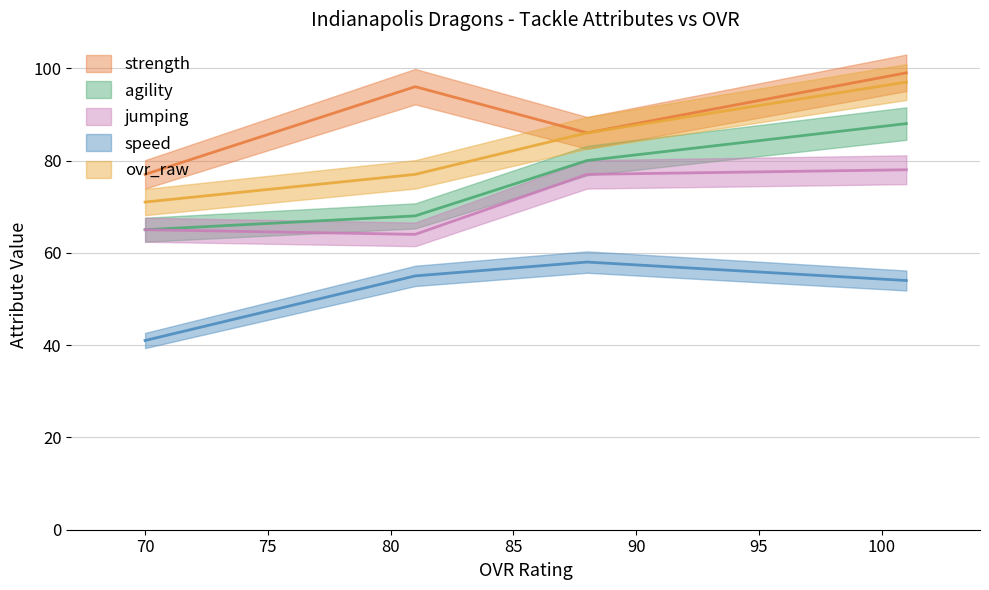

Does the chart display data point markers on the line(s)?

No